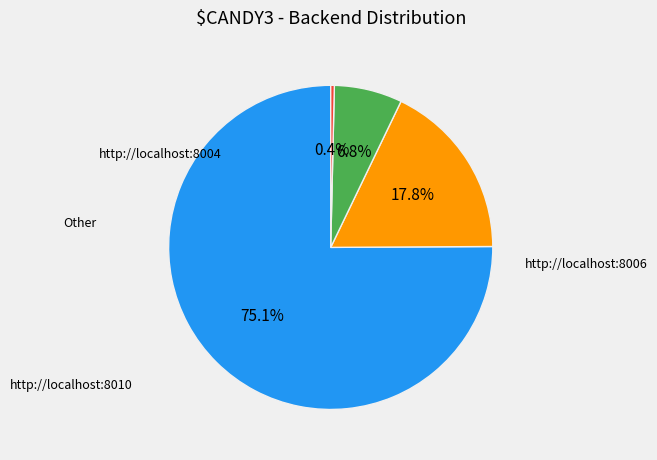

To the nearest percent, what is the average slice percentage?

25%